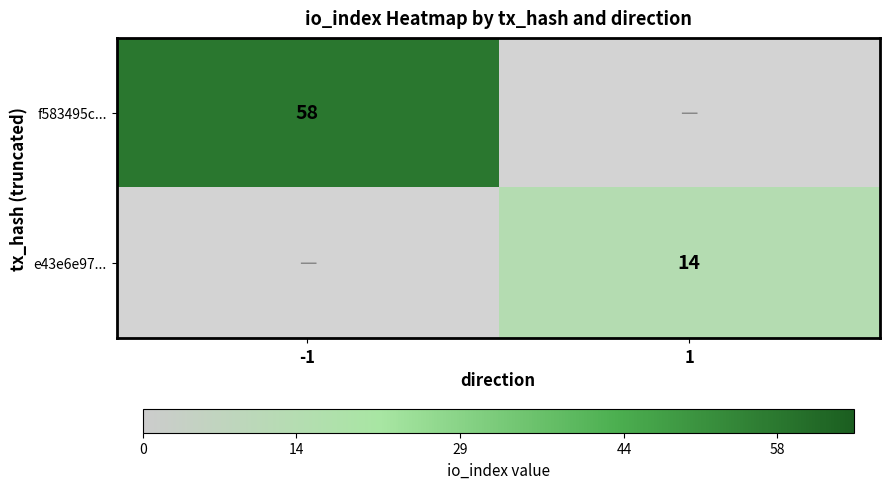

At how many categories does at least one series exceed 30?

1